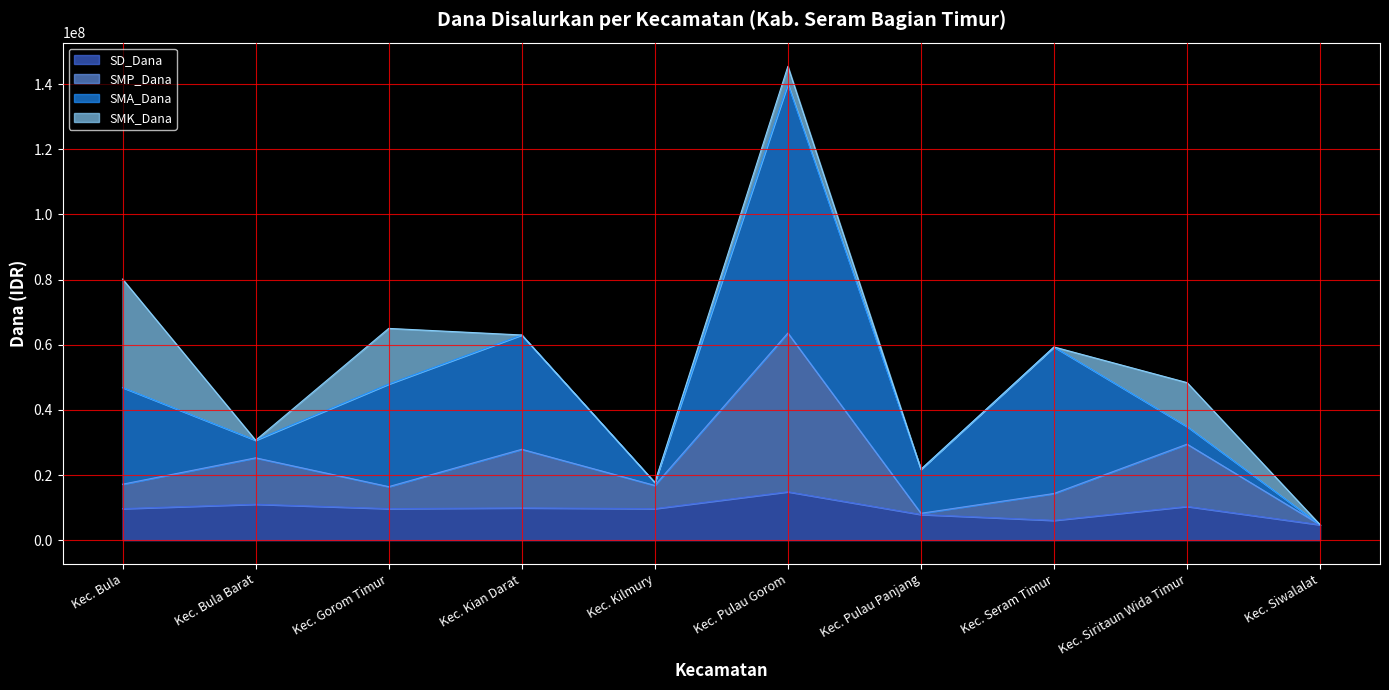

Does the chart display data point markers on the line(s)?

No